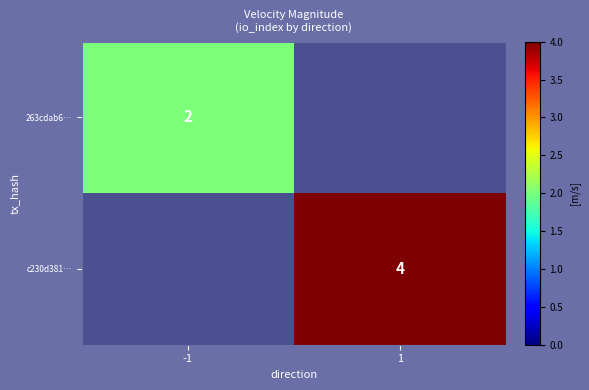

Count the number of data series in this chart.

2